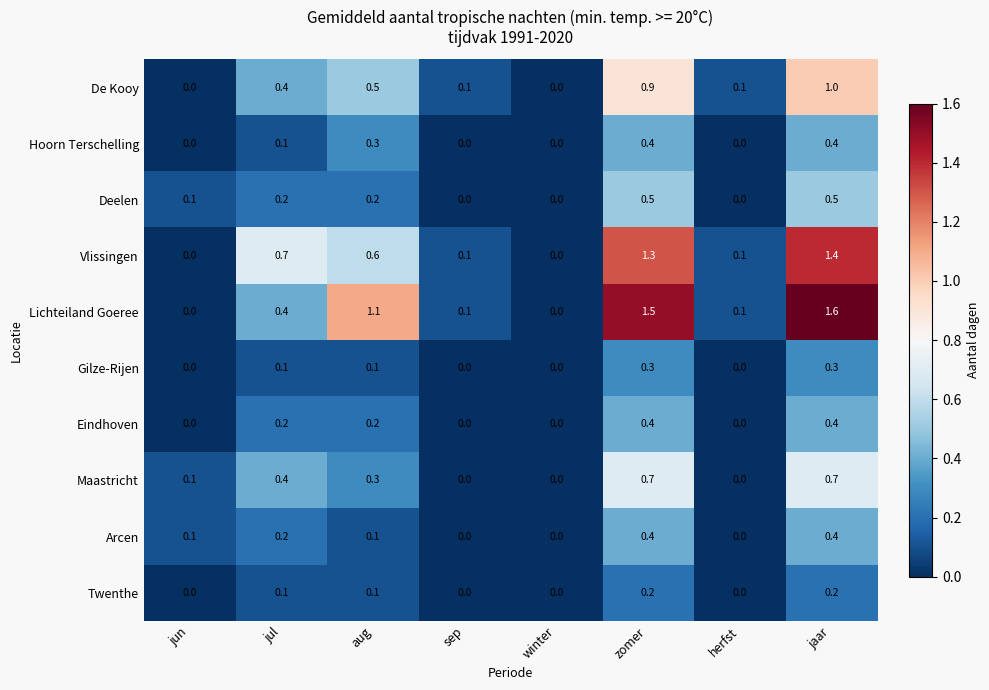

What is the greatest value displayed?

1.6